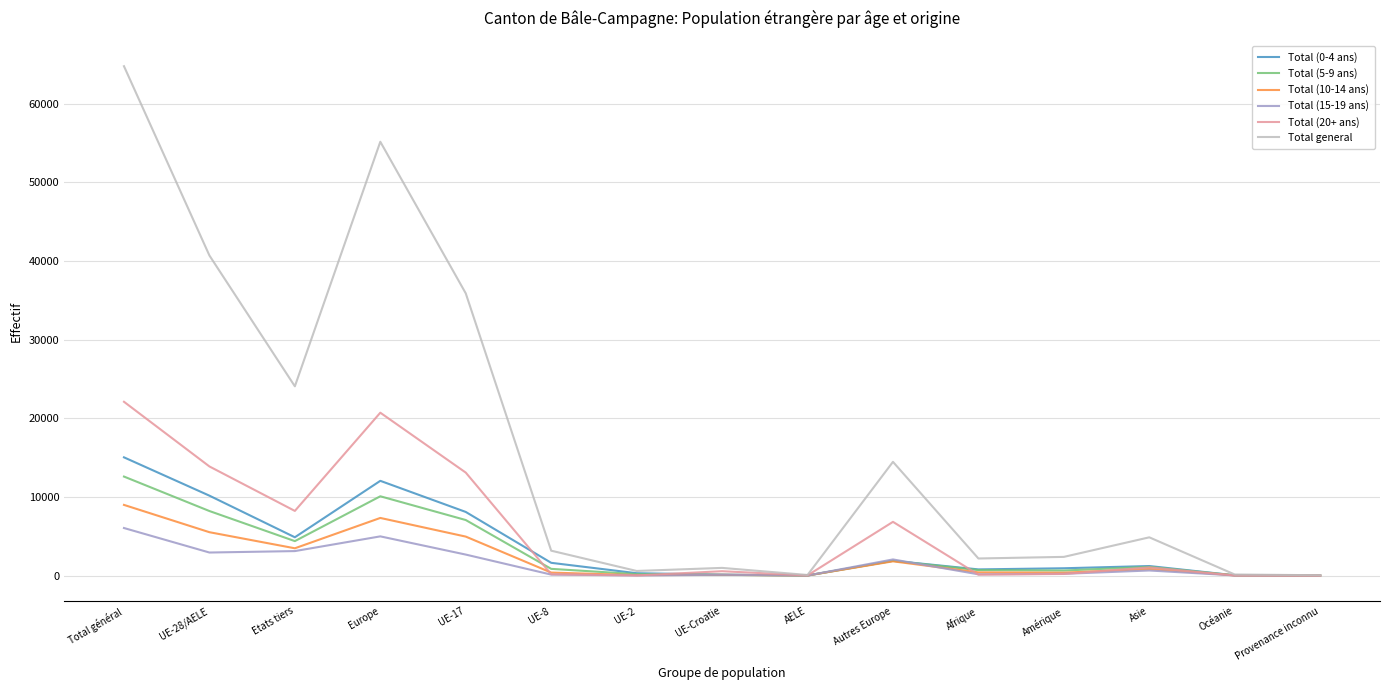

Which series has the largest range (max minus min)?

Total general